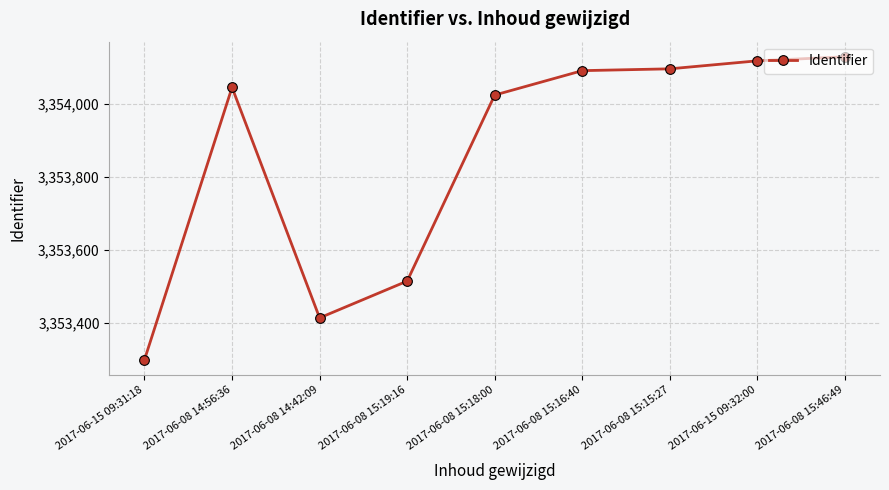

Where is the first local maximum?

2017-06-08 14:56:36